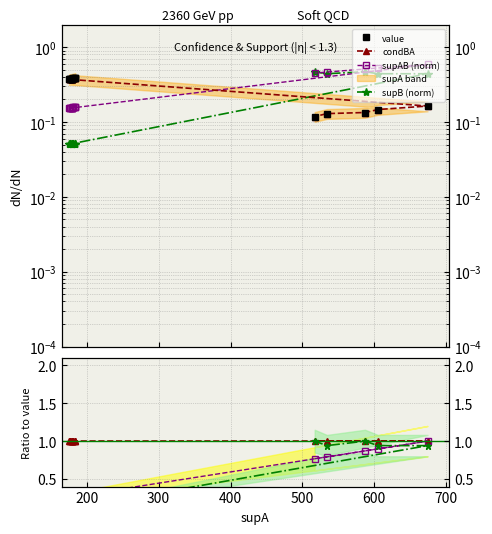

How many lines are shown in the chart?

6